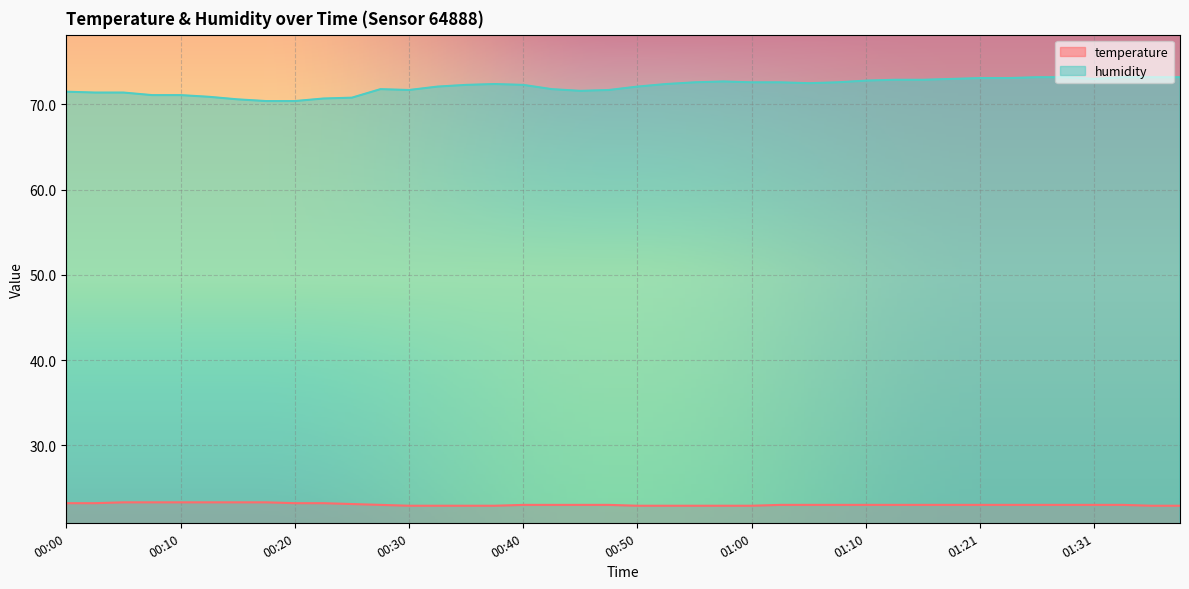

Which has a higher value, 01:00 or 01:31?

01:31